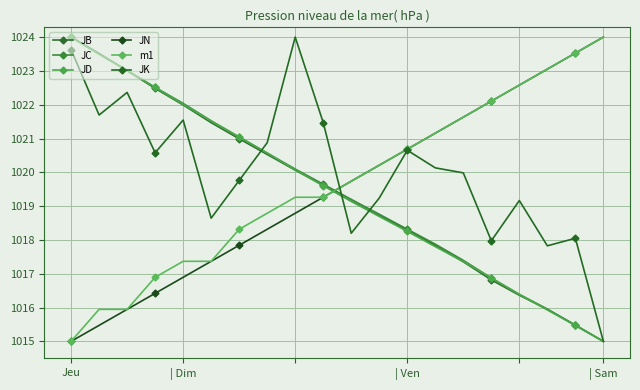

How many values in the JB series are below 1019?

9